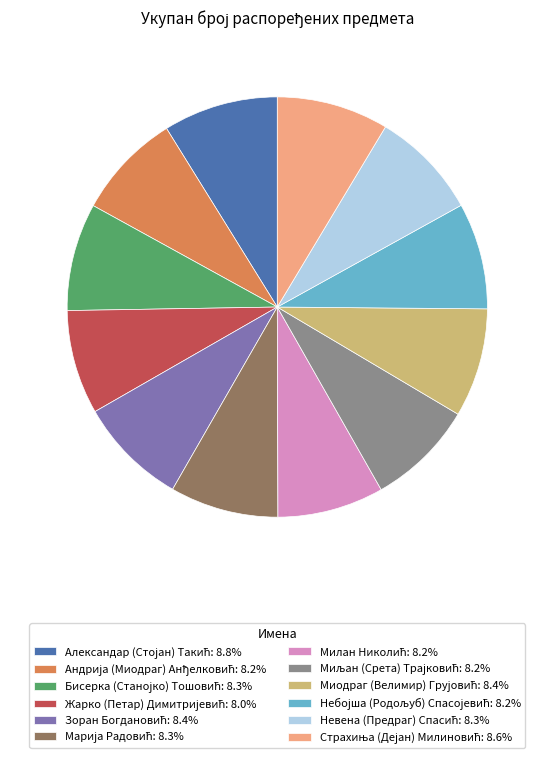

Is there a majority slice in this chart?

No